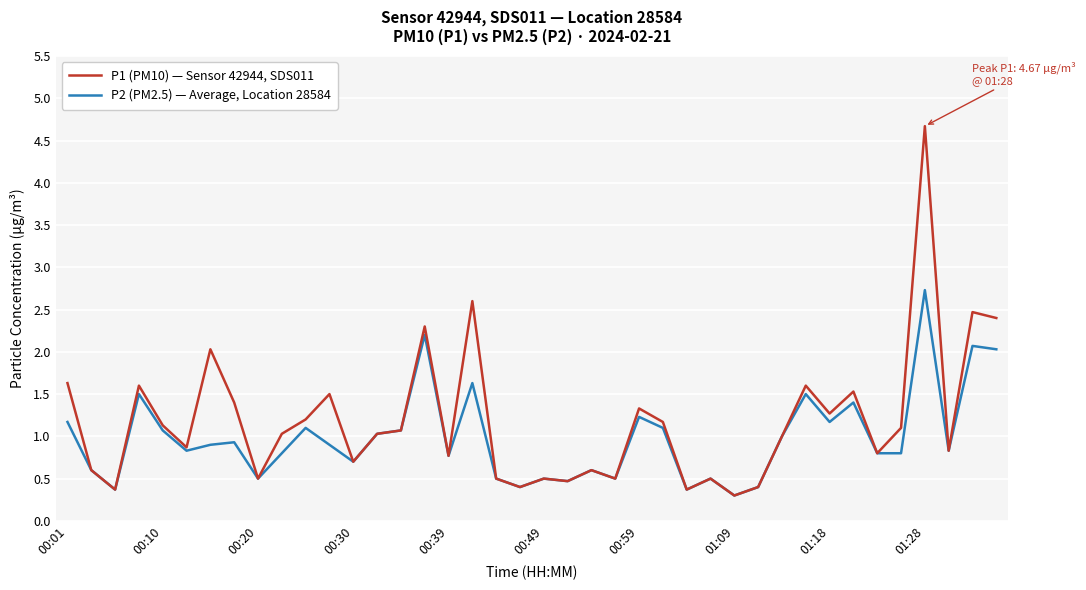

What is the maximum value shown in the chart?

4.7